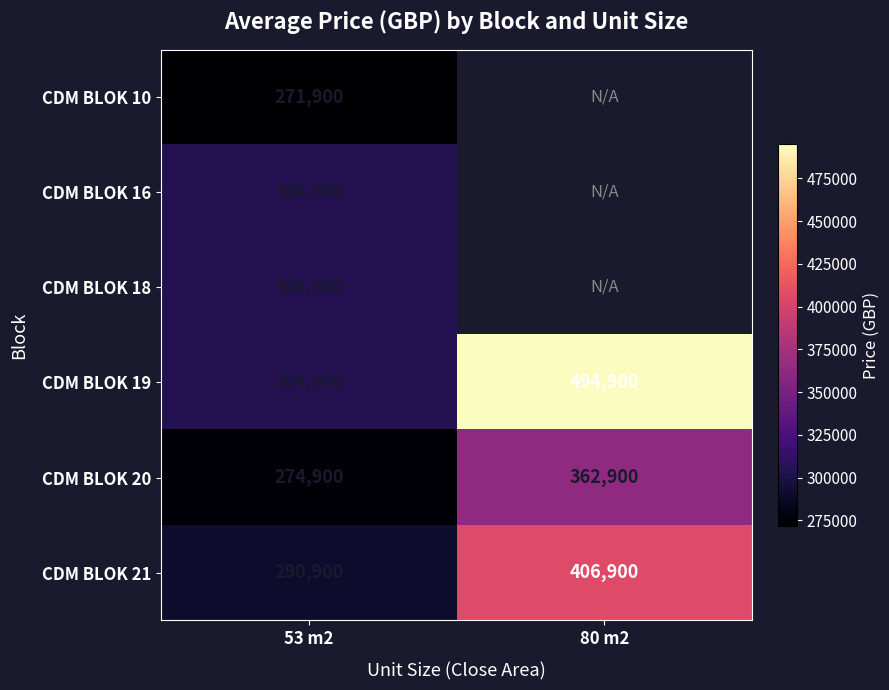

At which category is the sum across all series the highest?

53 m2